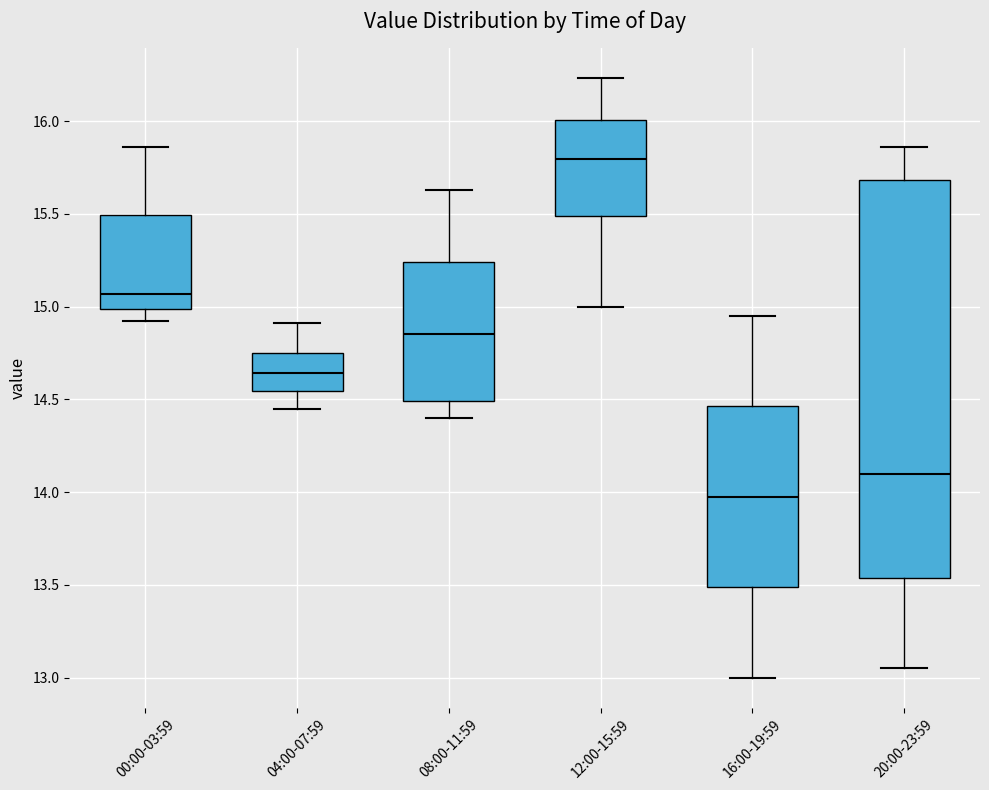

Where is the lower edge of the box for 16:00-19:59 on the y-axis? The values are not printed on the chart, so give them approximately, as read against the axis.

13.50